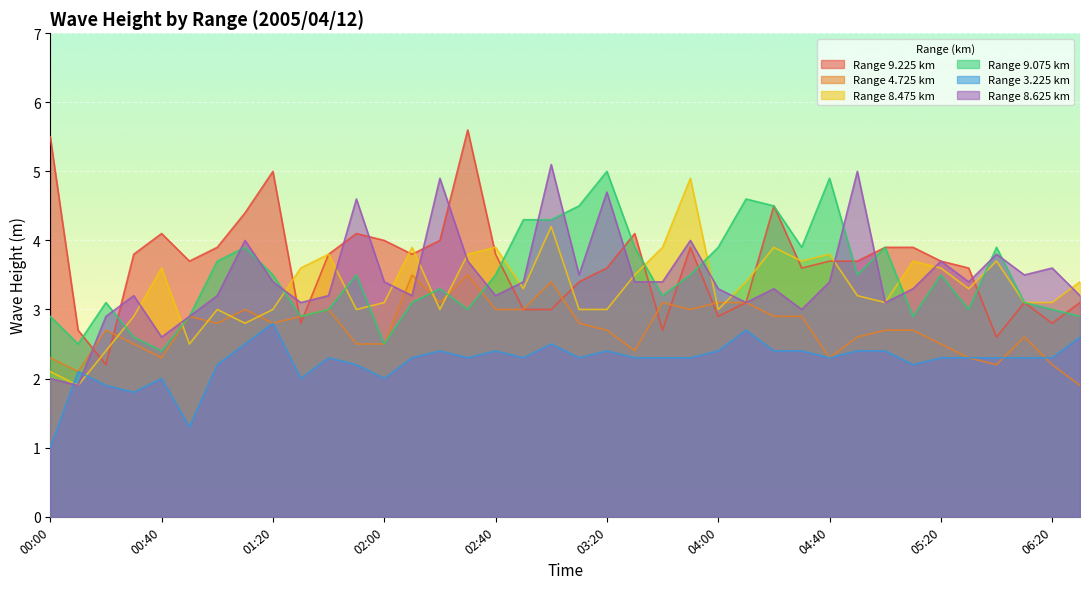

What is the label of the 14th point from the right?

04:00